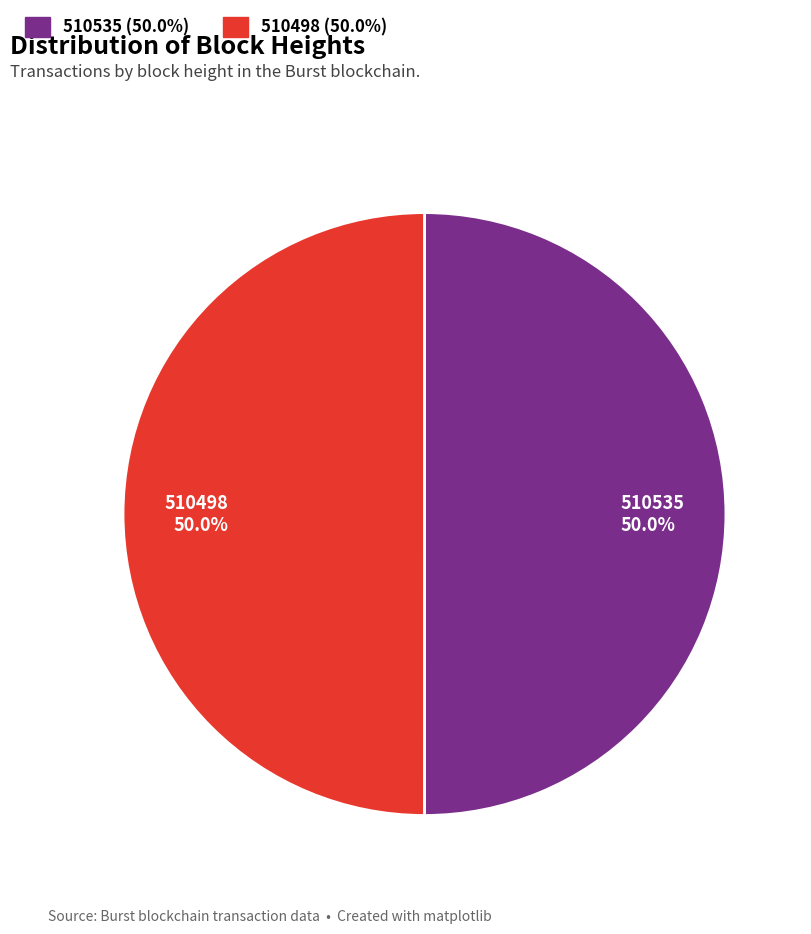

How many slices are in this pie chart?

2